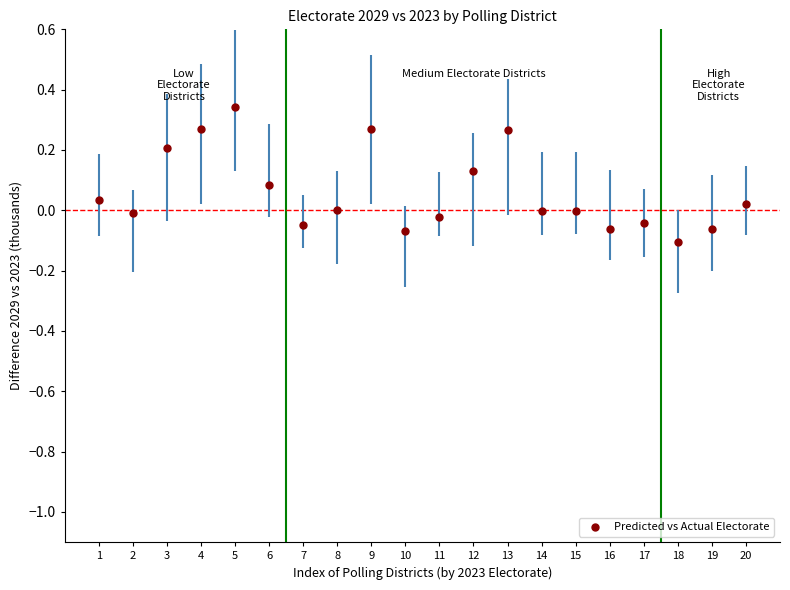

What is the range of Y values (max minus min)?

0.4